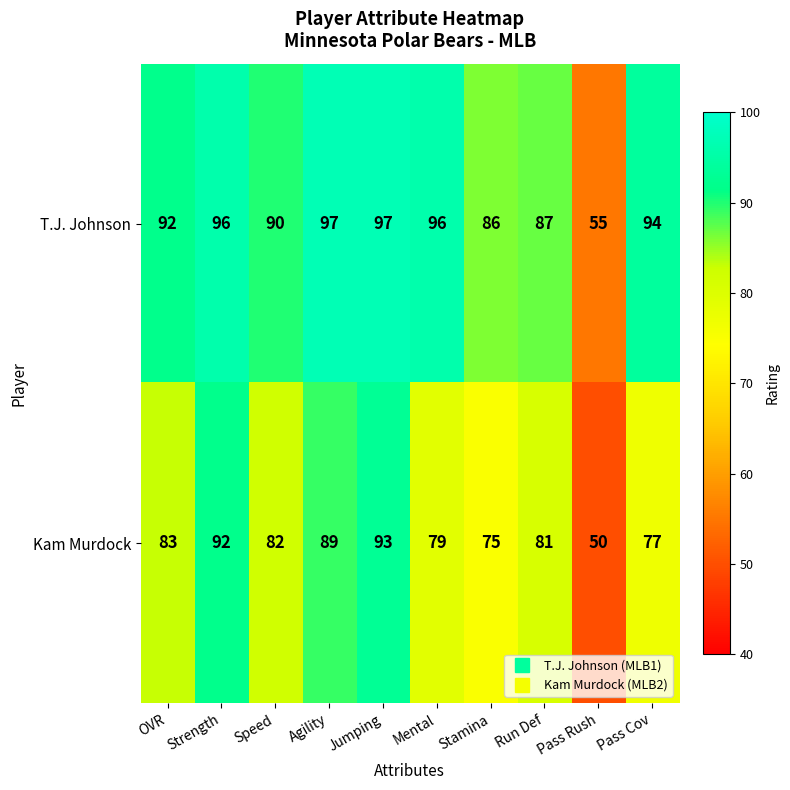

What is the greatest value displayed?

97